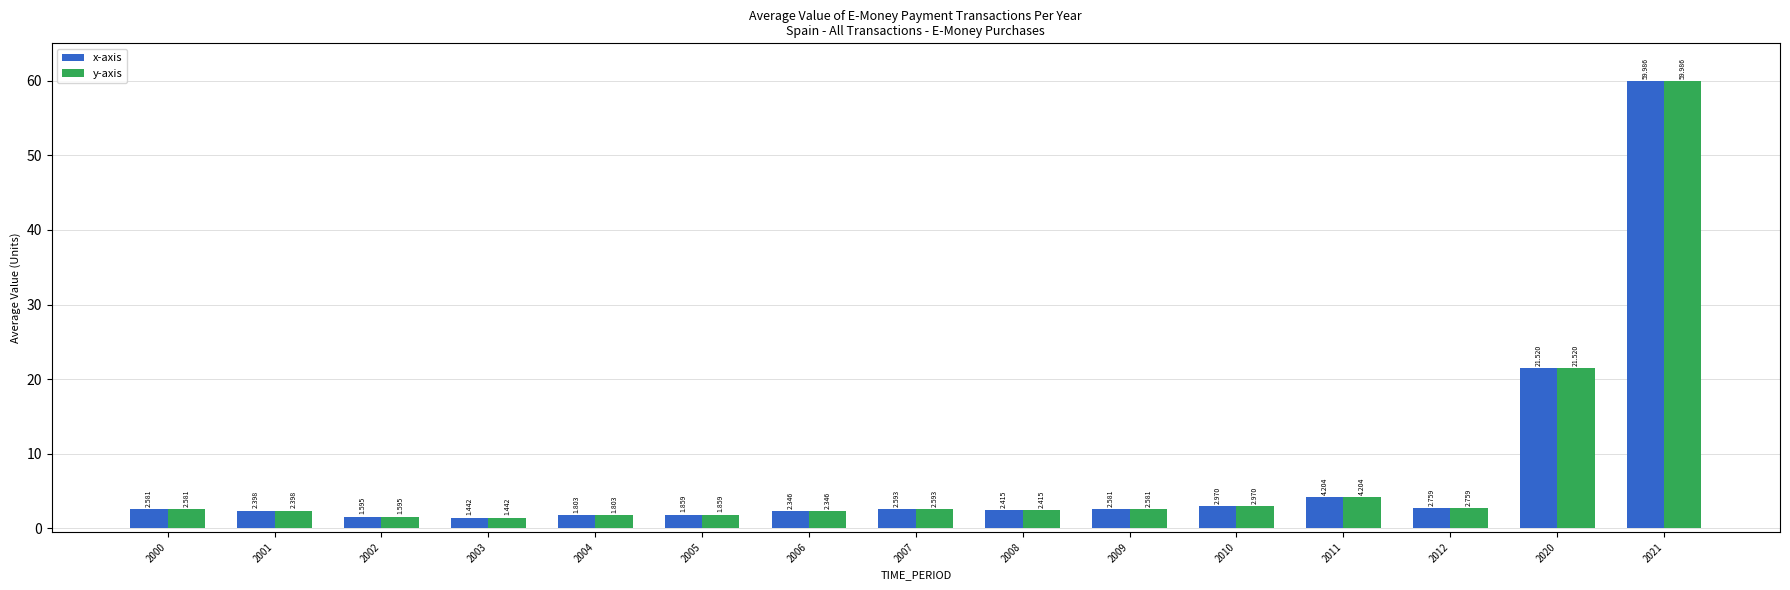

How many bars are there in total?

30